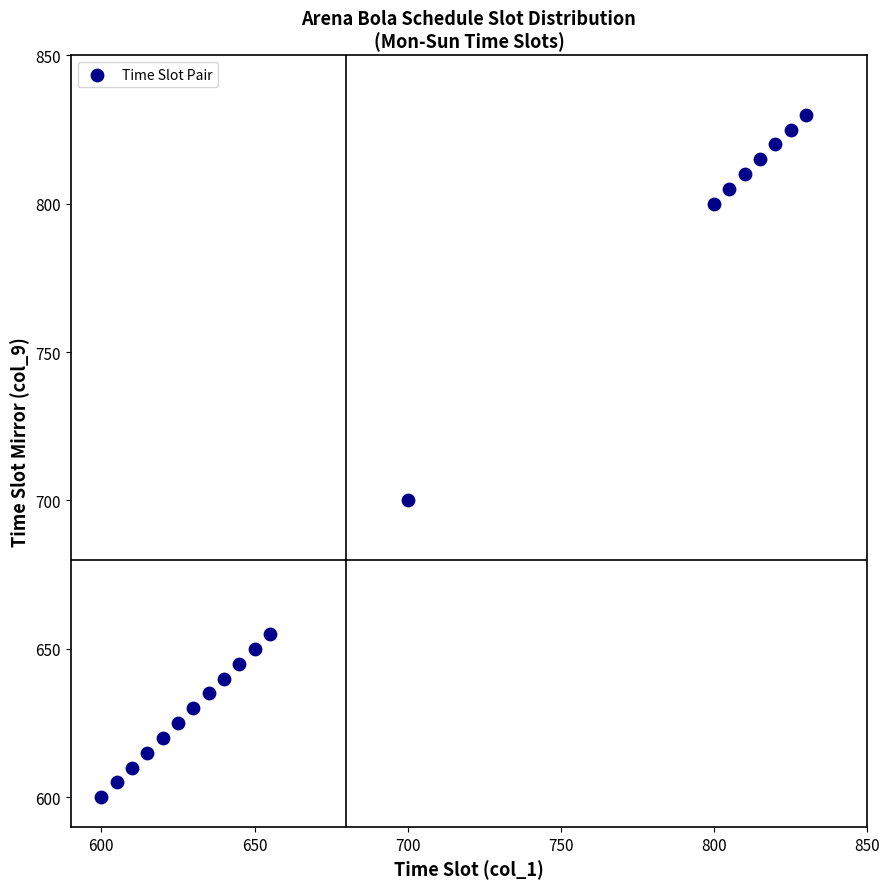

What Y value in the scatter plot is closest to 715?

700